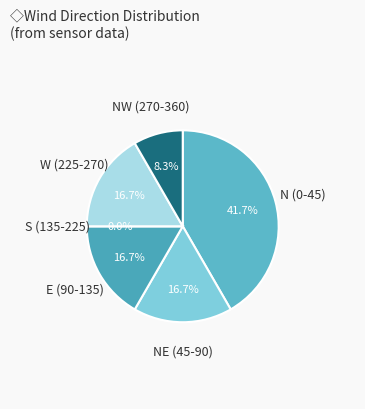

To the nearest percent, what percentage of the pie is 15.0?

3%